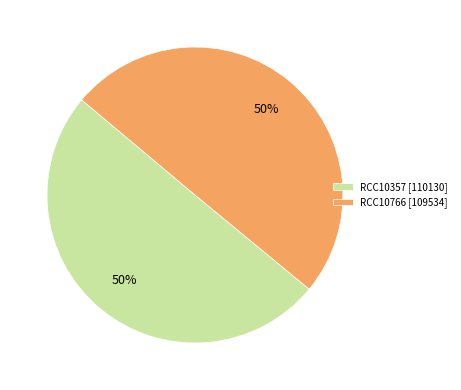

To the nearest percent, what portion does RCC10357 represent?

50%